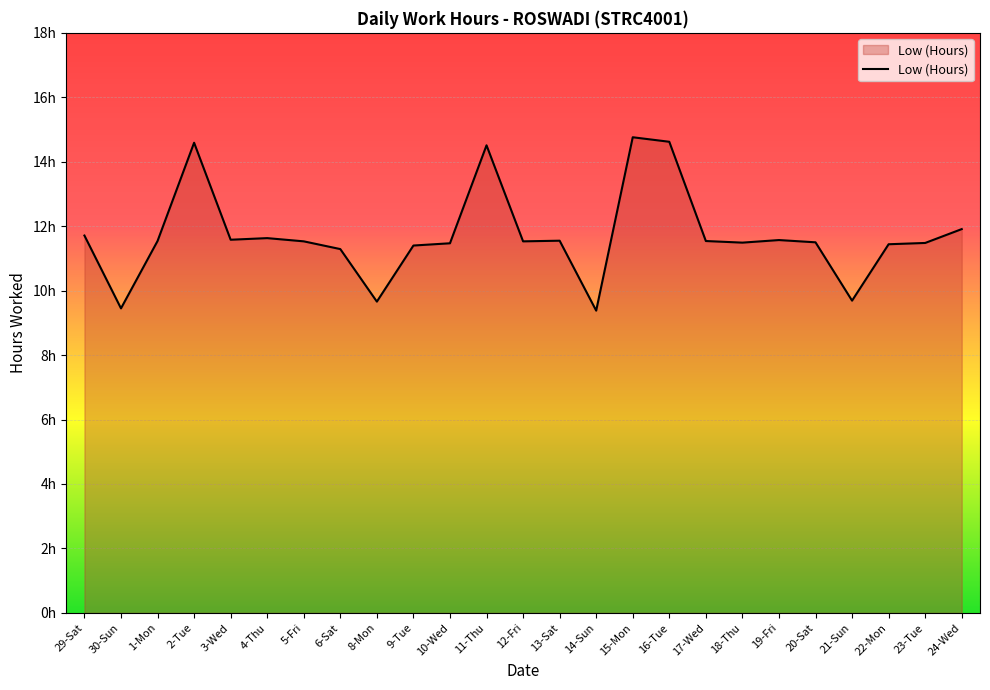

Does the chart have visible grid lines?

Yes